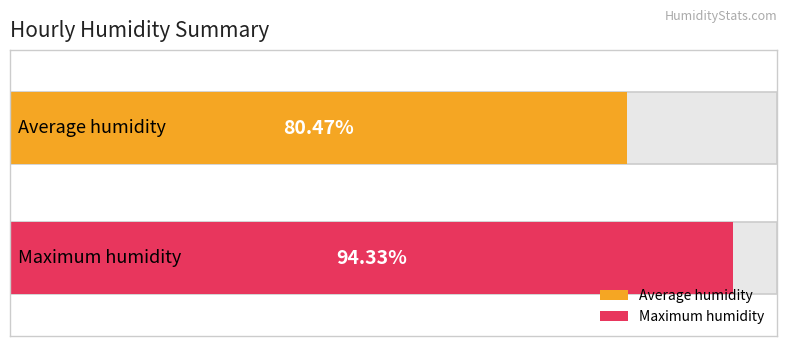

Does the chart contain any negative values?

No